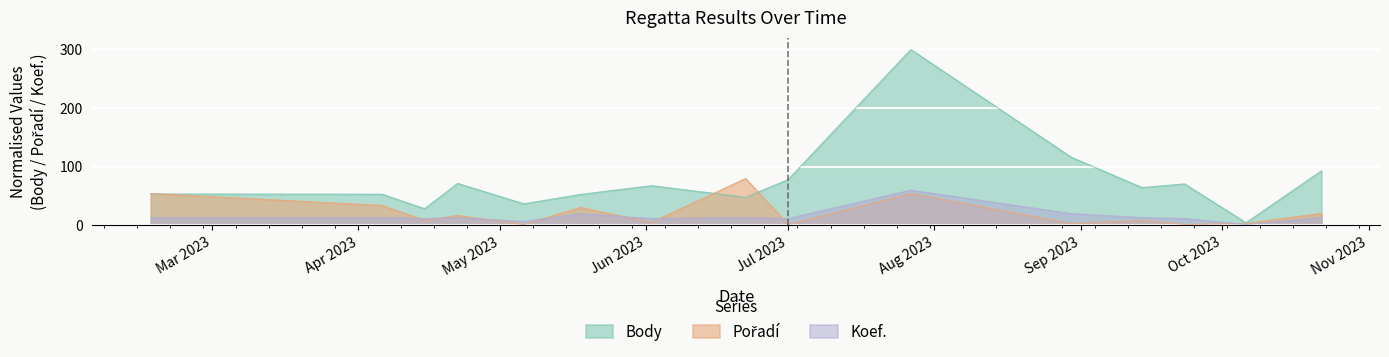

What are all the series names shown in the legend?

Body, Pořadí, Koef.